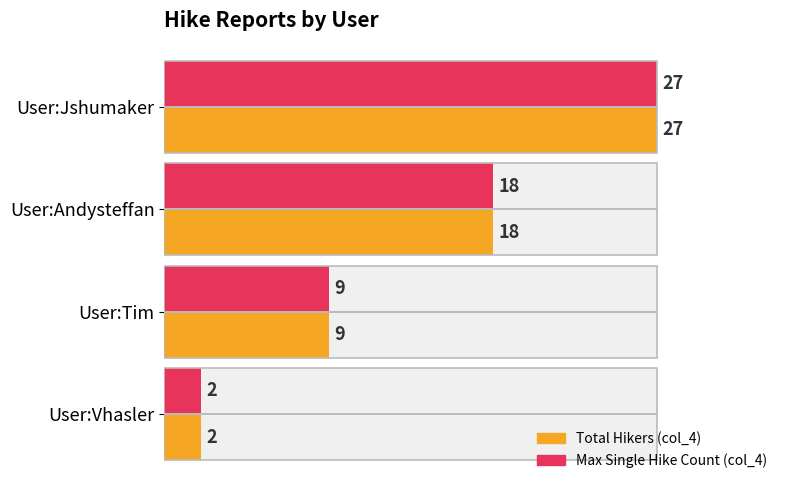

Rank the series by their maximum value, from lowest to highest.

Total Hikers (col_4), Max Single Hike Count (col_4)